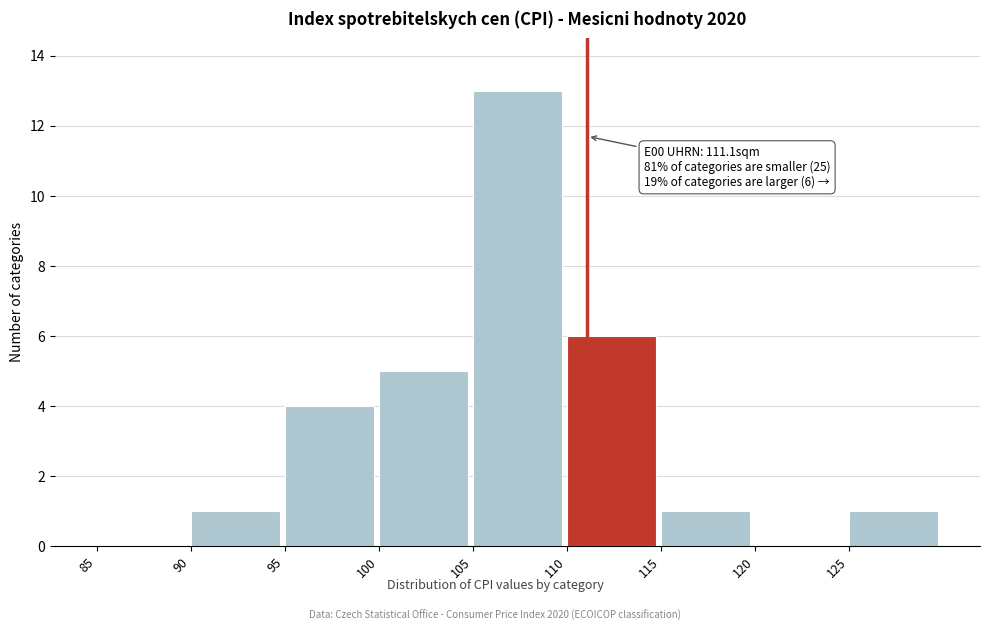

Which range on the x-axis has the tallest bar?

105 to 110